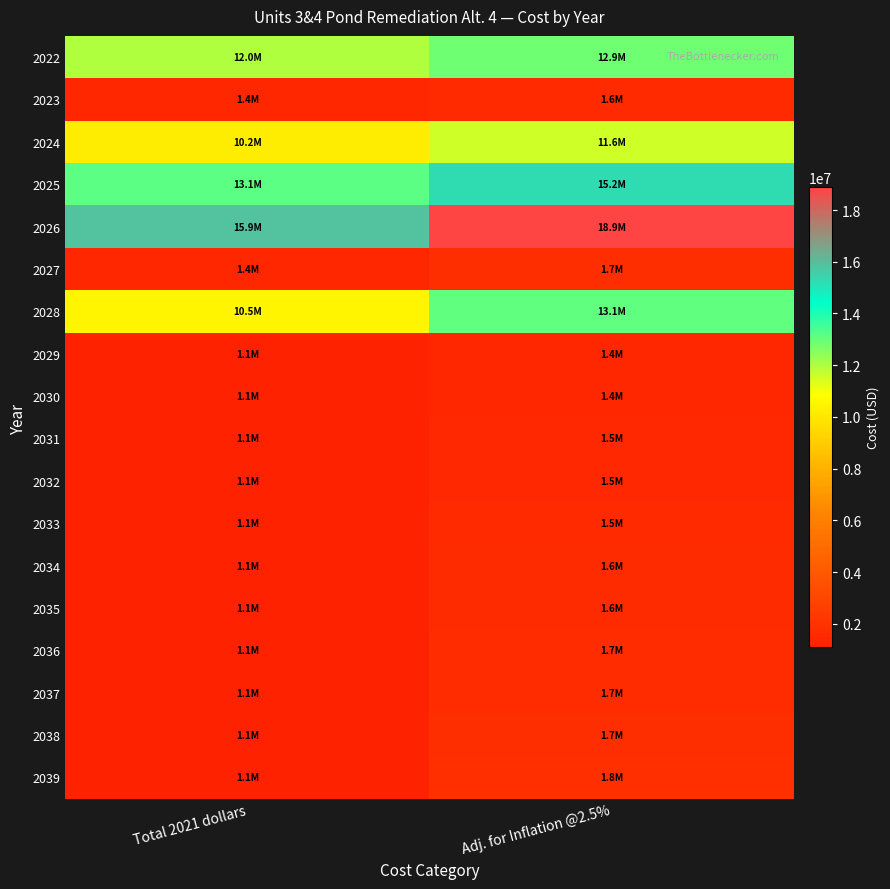

Reading left to right, transcribe all the data shown in this chart.

2022: Total 2021 dollars=11972200.0	Adj. for Inflation @2.5%=12892749.9
2023: Total 2021 dollars=1418200.0	Adj. for Inflation @2.5%=1565427.4
2024: Total 2021 dollars=10215400.0	Adj. for Inflation @2.5%=11557787.5
2025: Total 2021 dollars=13135400.0	Adj. for Inflation @2.5%=15233036.9
2026: Total 2021 dollars=15887100.0	Adj. for Inflation @2.5%=18884769.4
2027: Total 2021 dollars=1433100.0	Adj. for Inflation @2.5%=1746093.2
2028: Total 2021 dollars=10479100.0	Adj. for Inflation @2.5%=13086959.9
2029: Total 2021 dollars=1090200.0	Adj. for Inflation @2.5%=1395548.2
2030: Total 2021 dollars=1090200.0	Adj. for Inflation @2.5%=1430436.9
2031: Total 2021 dollars=1090200.0	Adj. for Inflation @2.5%=1466197.8
2032: Total 2021 dollars=1090200.0	Adj. for Inflation @2.5%=1502852.7
2033: Total 2021 dollars=1090200.0	Adj. for Inflation @2.5%=1540424.1
2034: Total 2021 dollars=1090200.0	Adj. for Inflation @2.5%=1578934.7
2035: Total 2021 dollars=1090200.0	Adj. for Inflation @2.5%=1618408.0
2036: Total 2021 dollars=1090200.0	Adj. for Inflation @2.5%=1658868.2
2037: Total 2021 dollars=1090200.0	Adj. for Inflation @2.5%=1700339.9
2038: Total 2021 dollars=1090200.0	Adj. for Inflation @2.5%=1742848.4
2039: Total 2021 dollars=1090200.0	Adj. for Inflation @2.5%=1786419.6